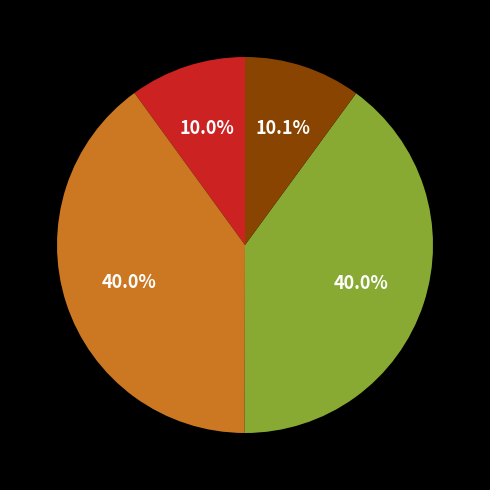

To the nearest percent, what is the average slice percentage?

25%